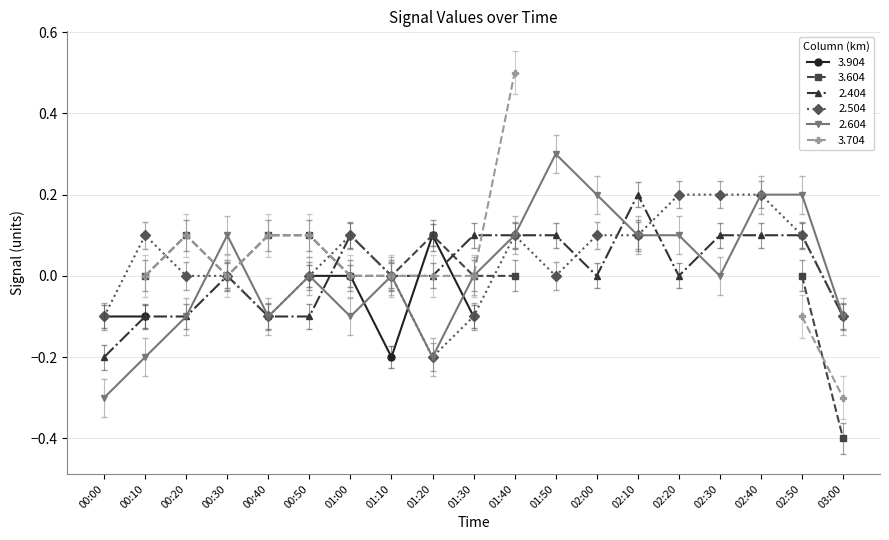

The 2.604 series shows -0.3 at 01:10. True or false?

False